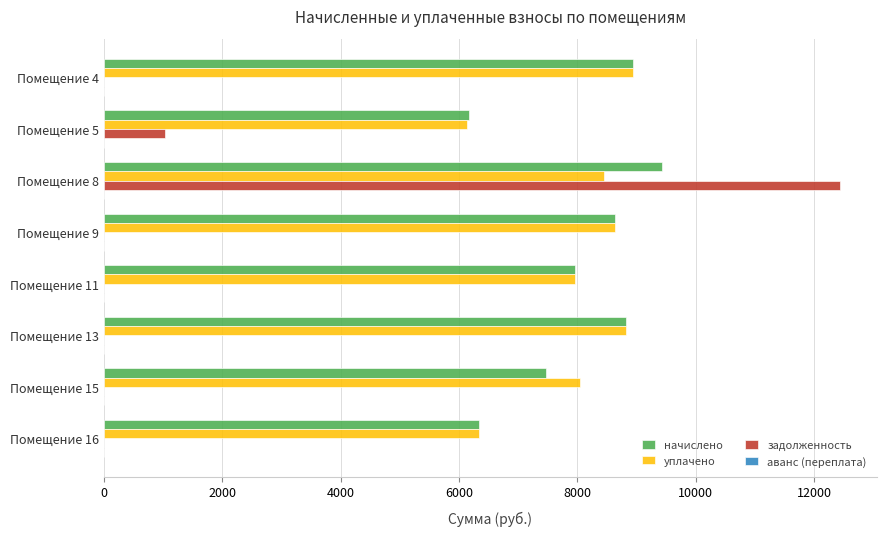

The value of начислено at Помещение 16 is 6343.6. True or false?

True